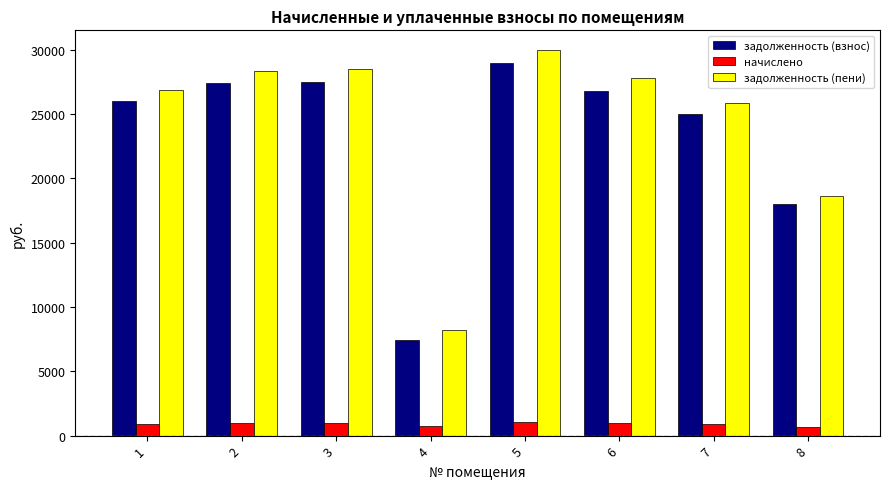

Is the value of задолженность (пени) at 6 greater than the value of задолженность (взнос) at 5?

No